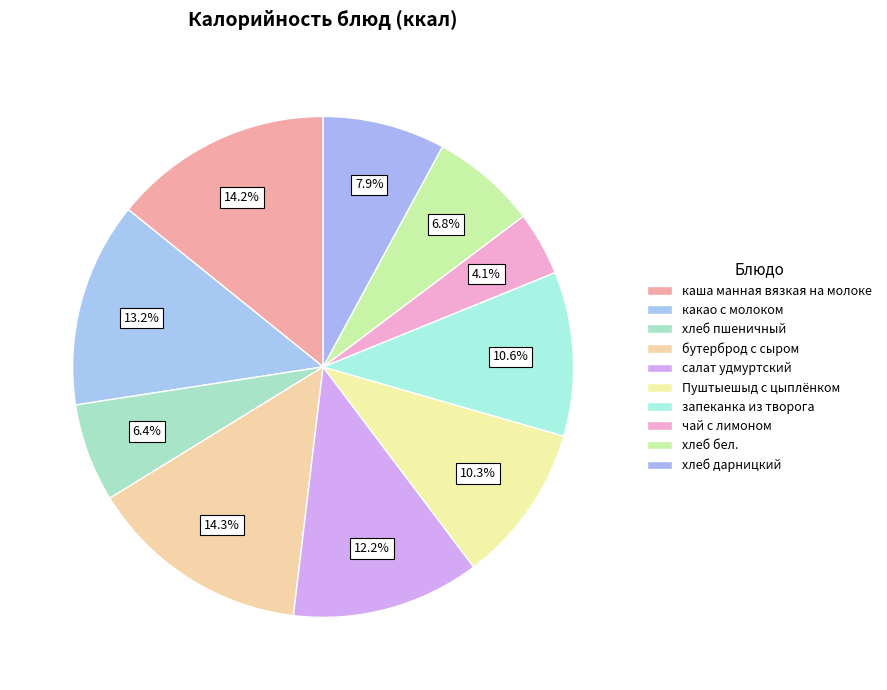

What is the change in value from бутерброд с сыром to хлеб бел.?

-111